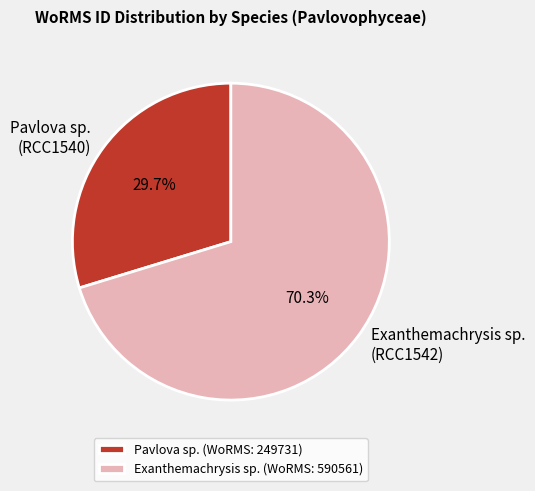

Rank the categories by value from lowest to highest.

Pavlova sp., Exanthemachrysis sp.